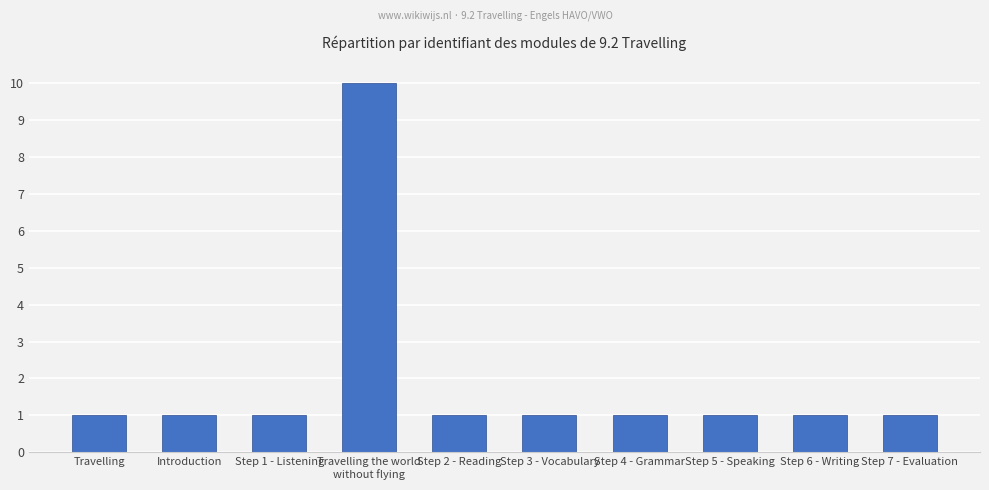

What is the maximum value shown in the chart?

10.0